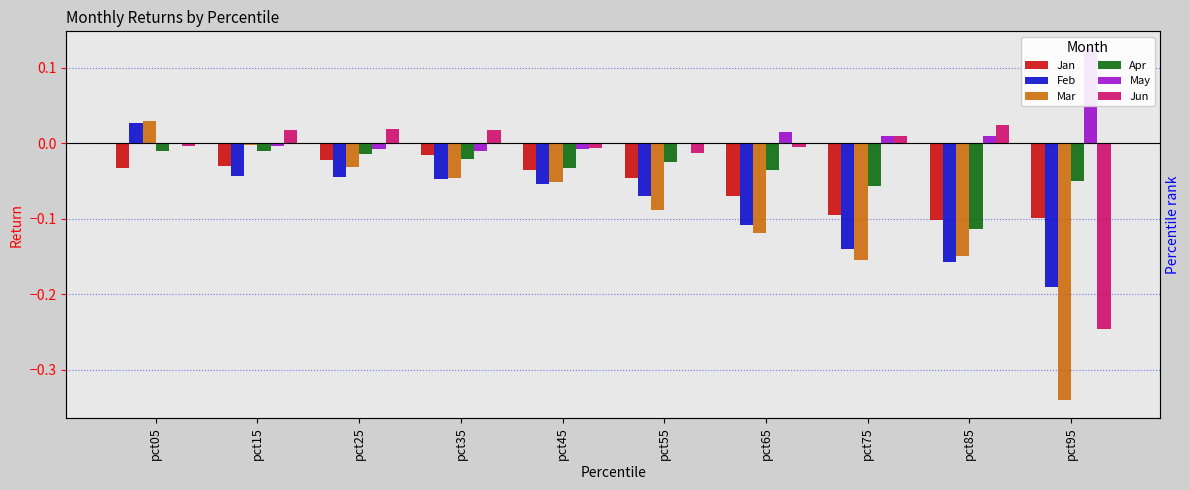

How many negative values does the Feb series have?

9